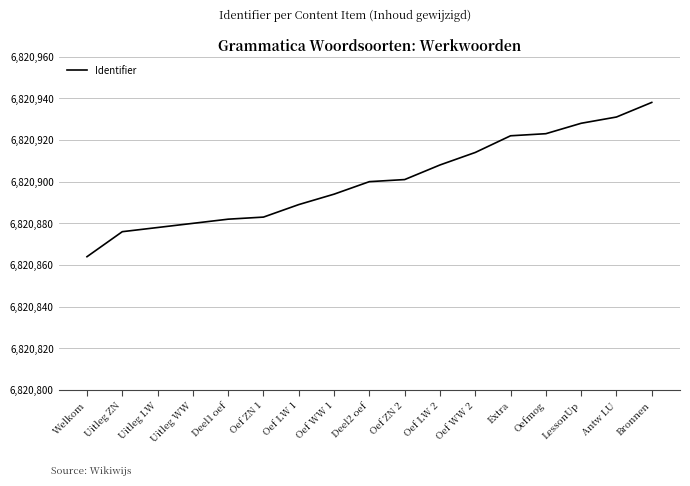

What is the change in value from Oef WW 2 to Oefmog?

+9